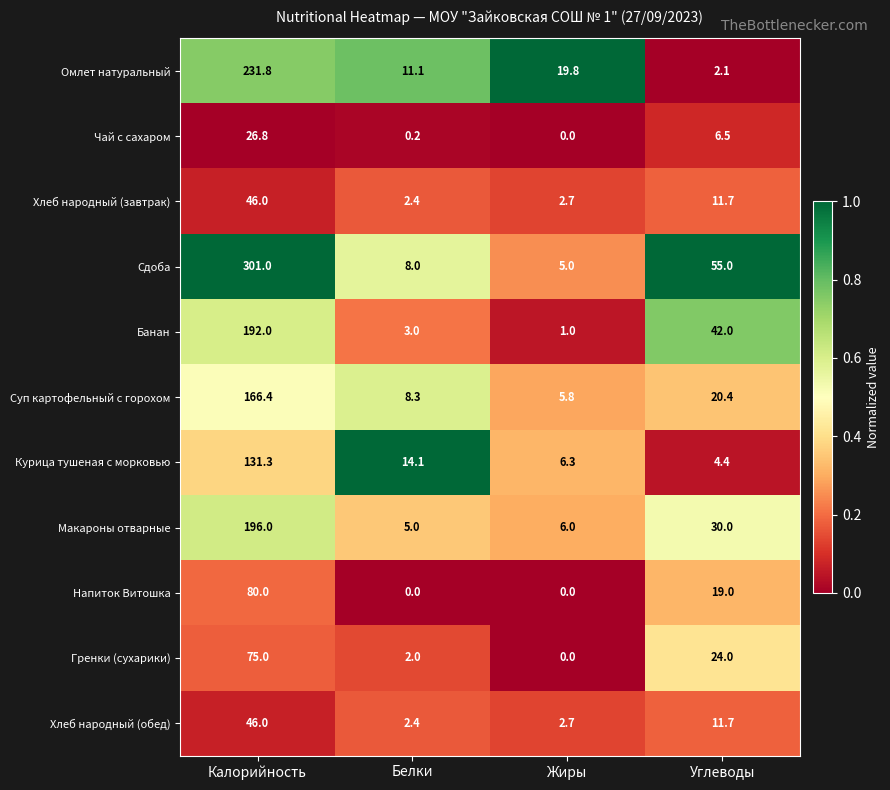

The value of Банан at Белки is 1.4. True or false?

False